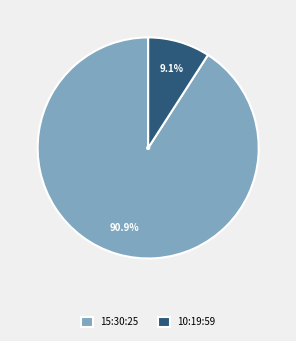

What percentage is the 10:19:59 slice, to the nearest percent?

9%